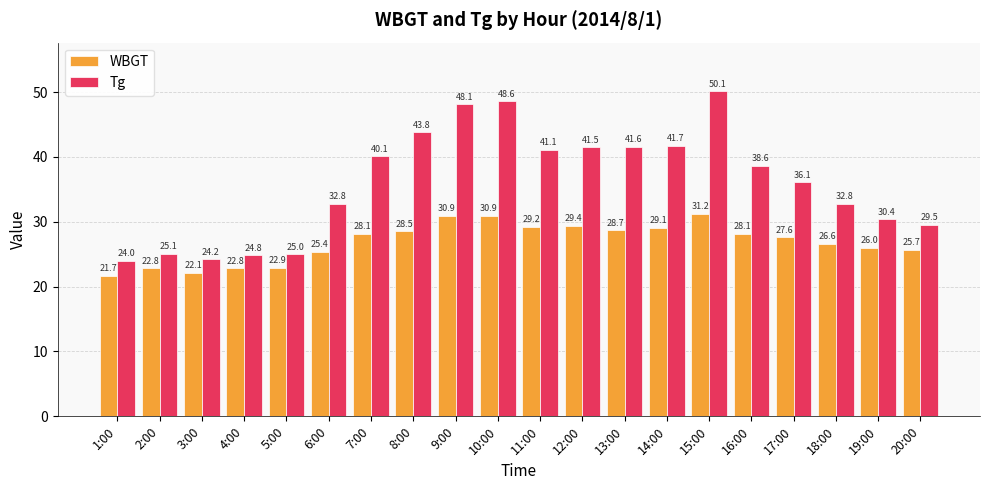

What is the difference between the maximum and minimum values in the WBGT series?

9.5